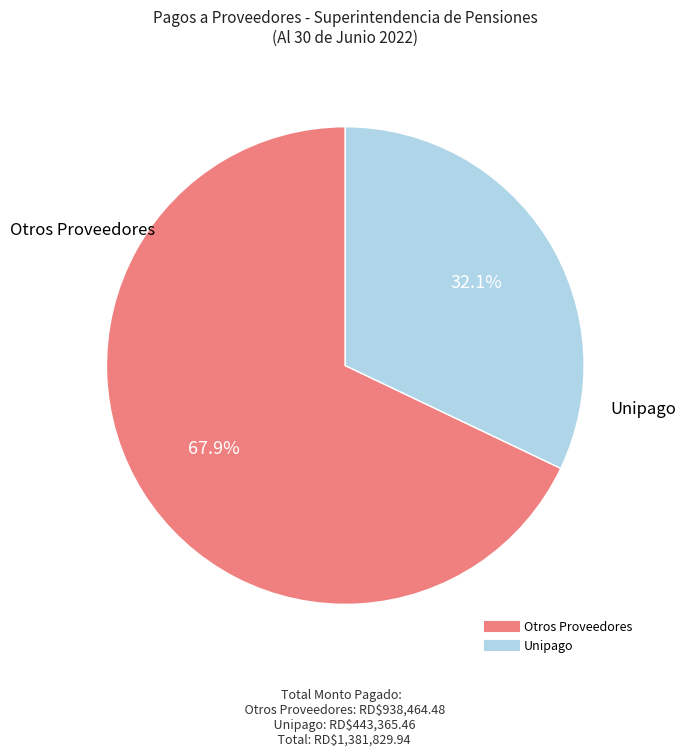

How many slices are in this pie chart?

2